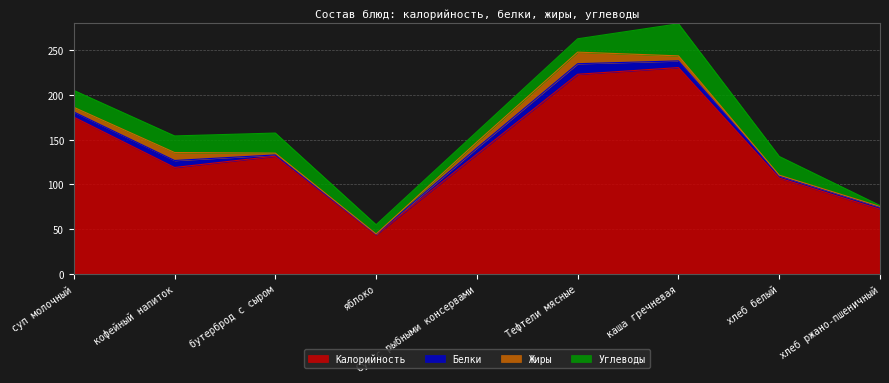

List the series in order of their peak value, highest first.

Калорийность, Углеводы, Жиры, Белки